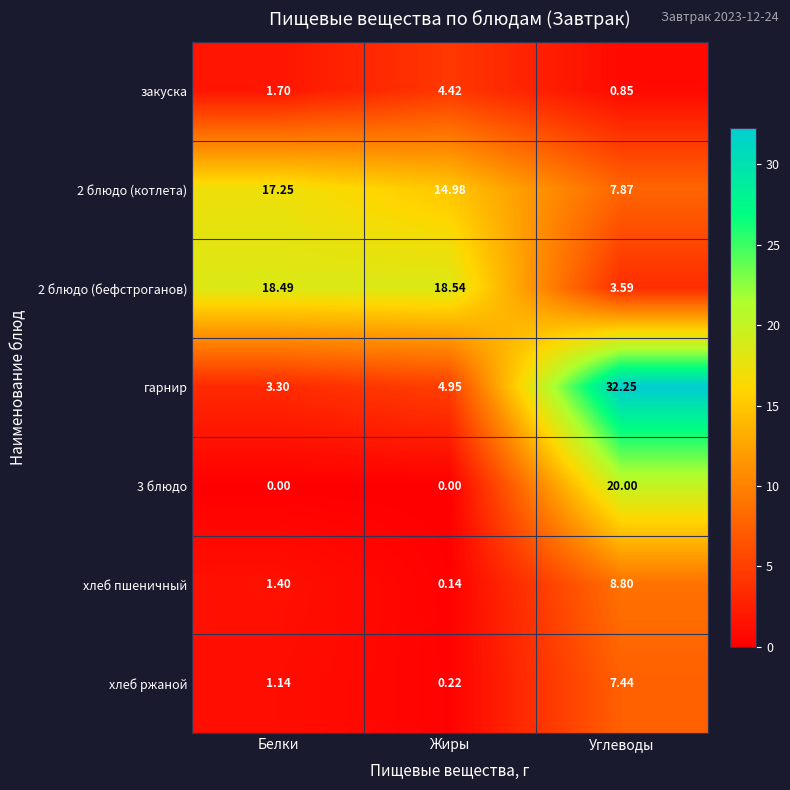

Which category has the highest value across all series?

Углеводы